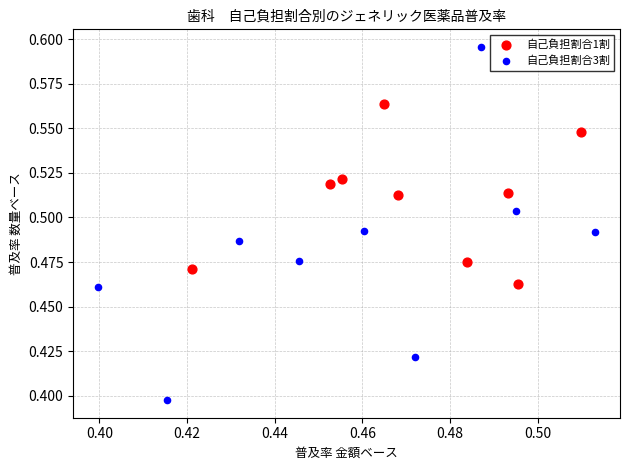

What are all the series names shown in the legend?

自己負担割合1割, 自己負担割合3割